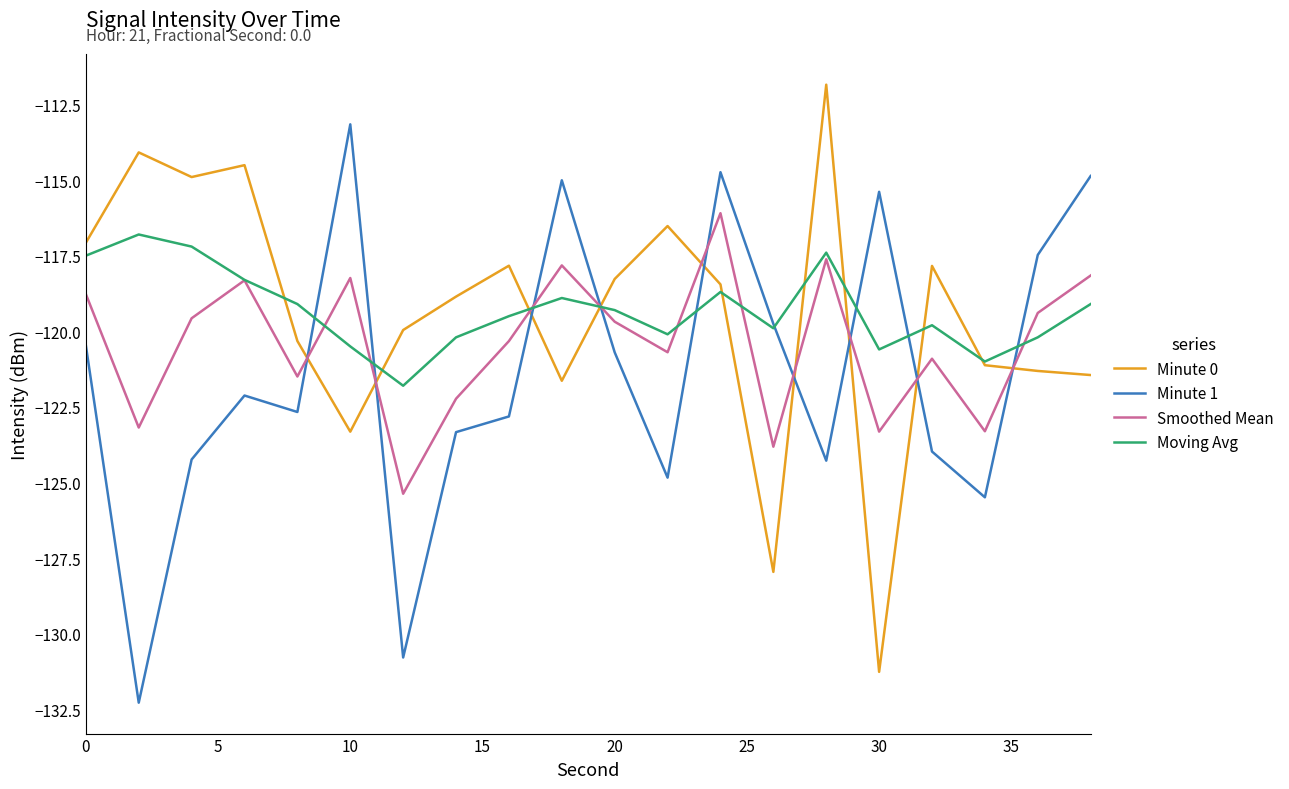

True or false: Minute 1 has more than 0 interior local peaks.

True